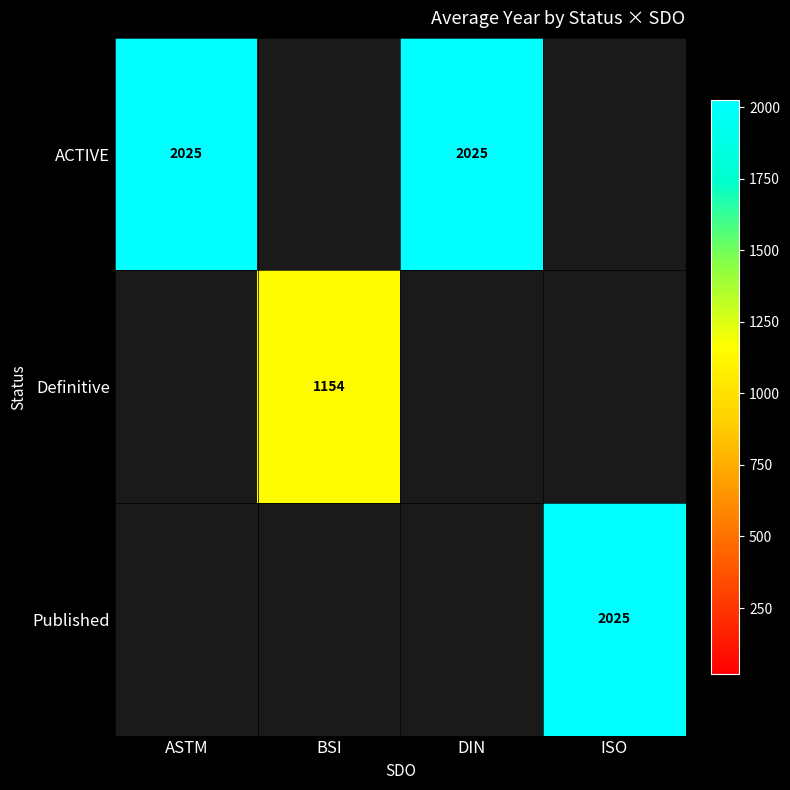

The value of Published at ISO is 1320. True or false?

False